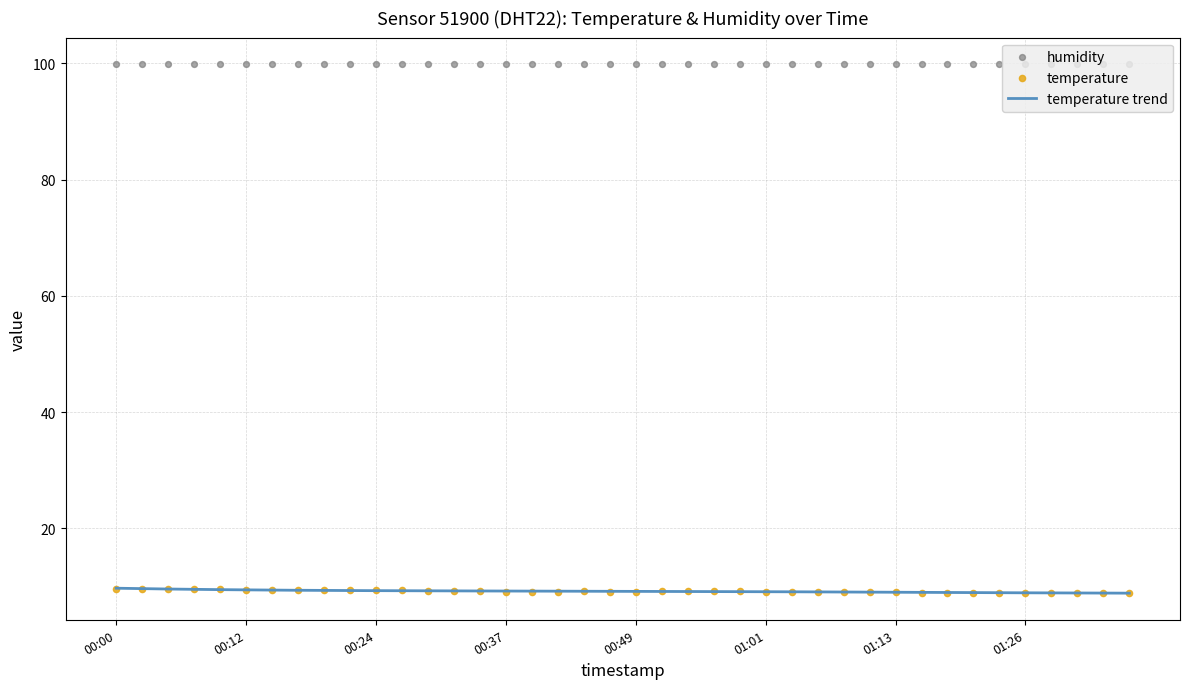

What is the ratio of the value at 00:49 to the value at 01:01?

1.0